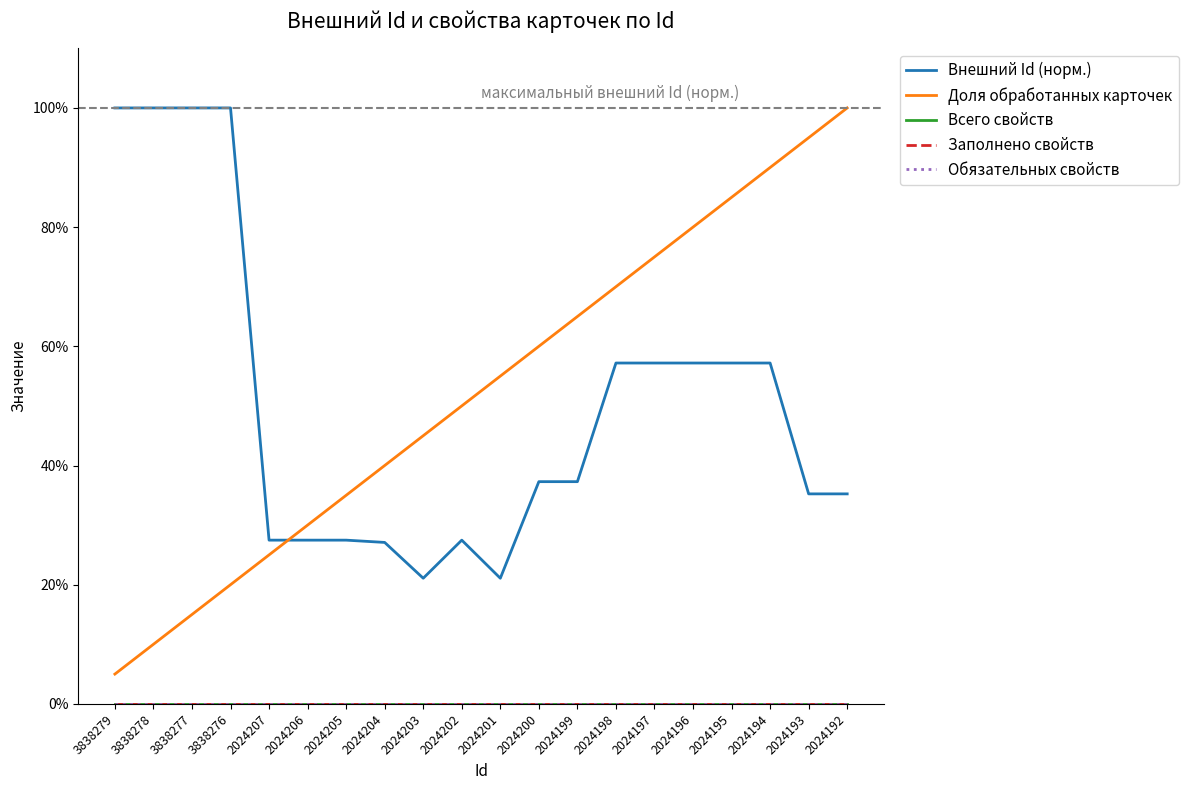

Reading left to right, what are all the values shown in this chart?

Внешний Id (норм.): 1.0	1.0	1.0	1.0	0.3	0.3	0.3	0.3	0.2	0.3	0.2	0.4	0.4	0.6	0.6	0.6	0.6	0.6	0.4	0.4
Доля обработанных карточек: 0.1	0.1	0.1	0.2	0.2	0.3	0.3	0.4	0.5	0.5	0.6	0.6	0.7	0.7	0.8	0.8	0.8	0.9	0.9	1.0
Всего свойств: 0.0	0.0	0.0	0.0	0.0	0.0	0.0	0.0	0.0	0.0	0.0	0.0	0.0	0.0	0.0	0.0	0.0	0.0	0.0	0.0
Заполнено свойств: 0.0	0.0	0.0	0.0	0.0	0.0	0.0	0.0	0.0	0.0	0.0	0.0	0.0	0.0	0.0	0.0	0.0	0.0	0.0	0.0
Обязательных свойств: 0.0	0.0	0.0	0.0	0.0	0.0	0.0	0.0	0.0	0.0	0.0	0.0	0.0	0.0	0.0	0.0	0.0	0.0	0.0	0.0